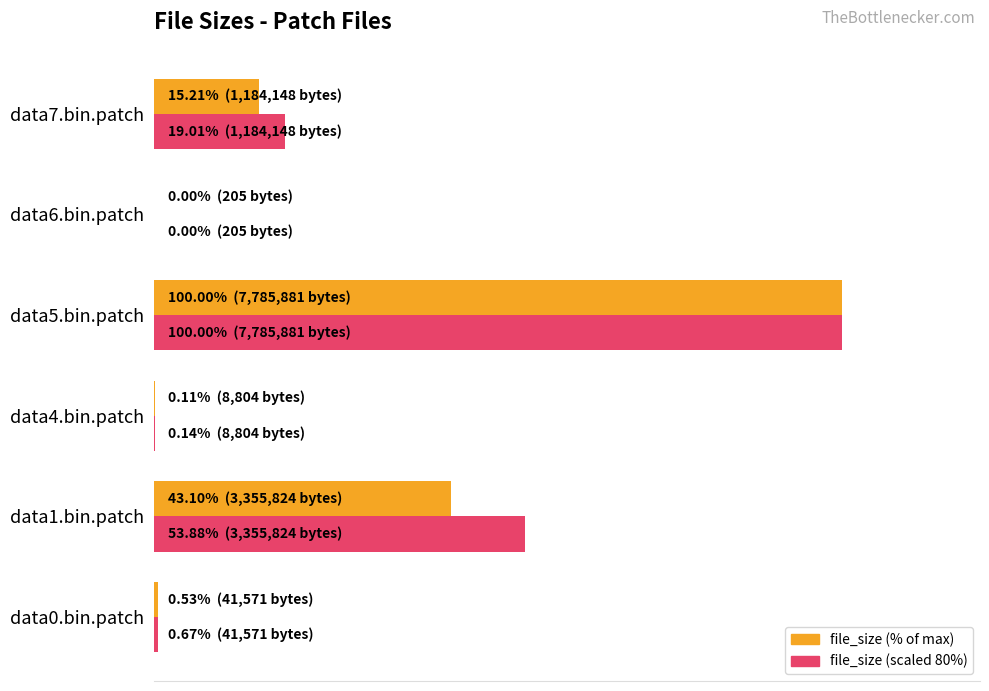

Is it true that file_size (scaled) equals 30.8 at data7.bin.patch?

False